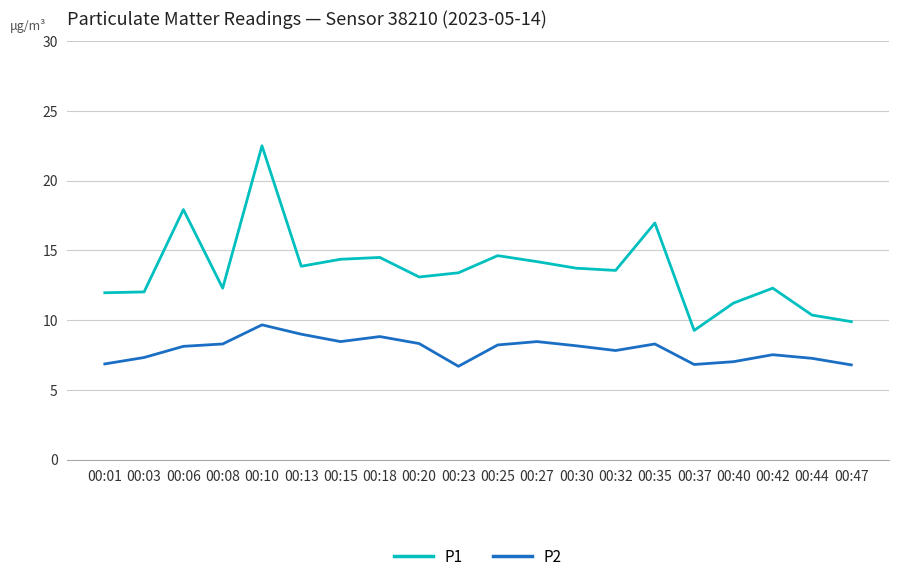

True or false: P2 has a value of 11.1 at 00:44.

False